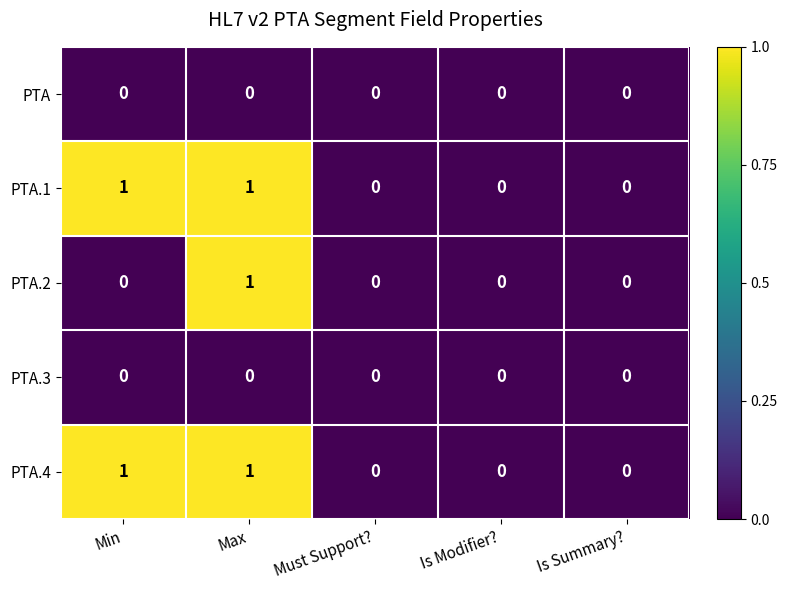

Count the PTA.4 values in the range 0 to 1.

5